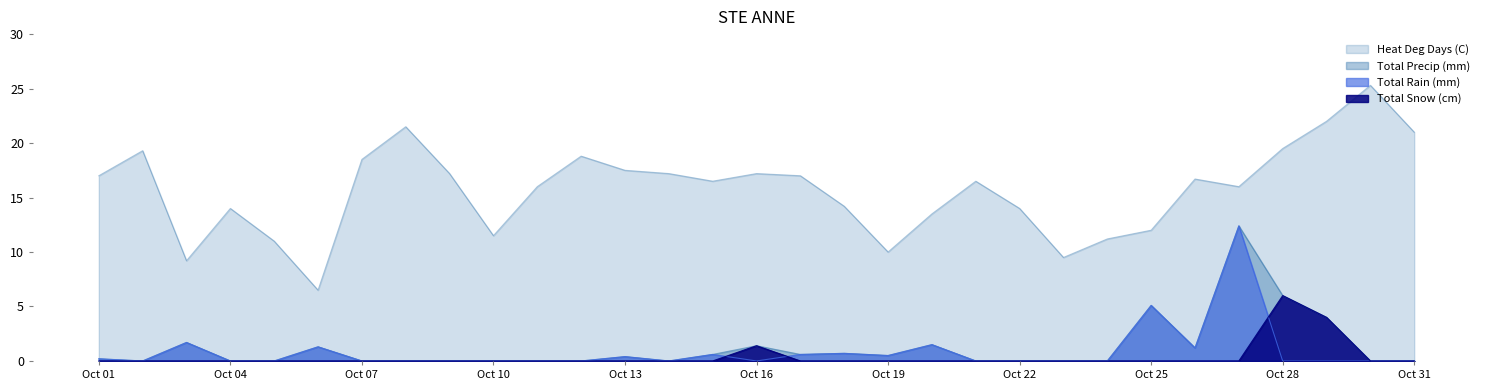

The Total Snow (cm) series shows 0.0 at Oct 07. True or false?

True